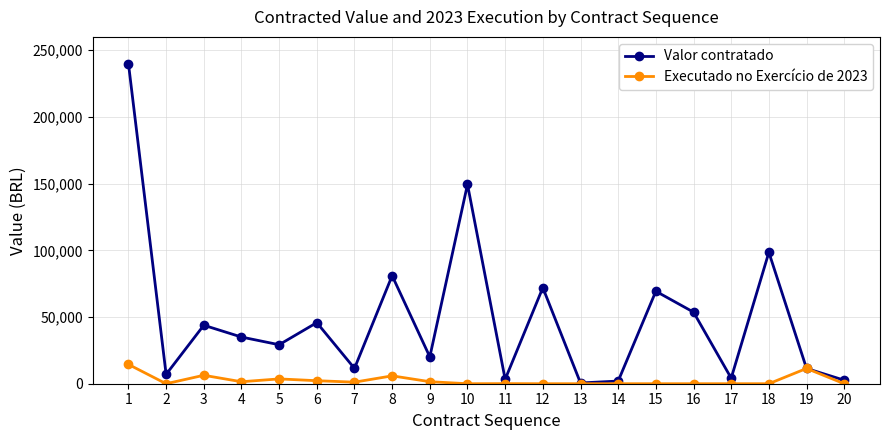

What is the spread (max minus min) of values at 12?

72000.0